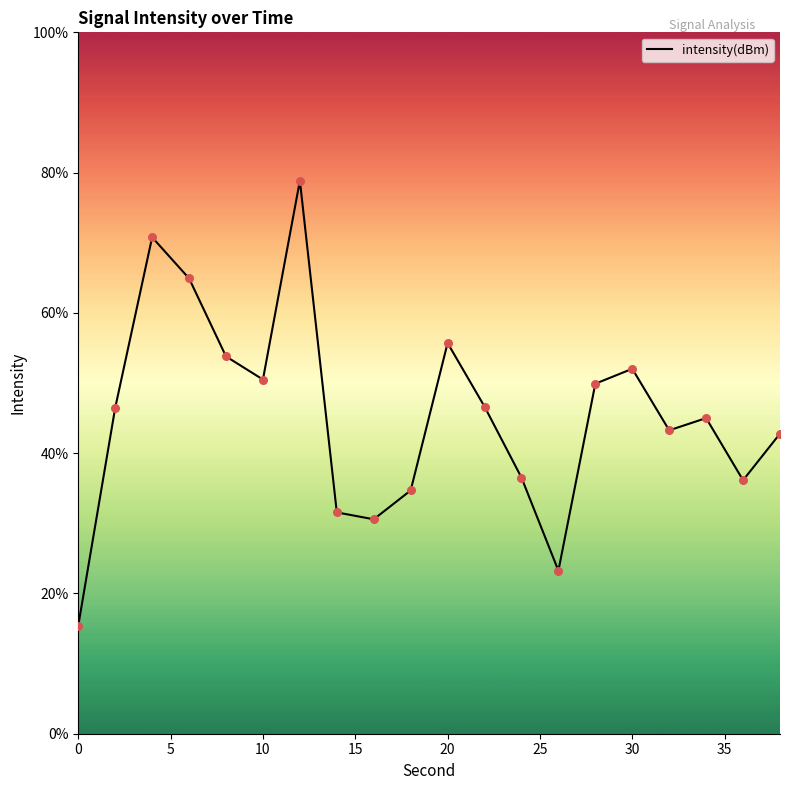

What is the minimum value shown in the chart?

15.4